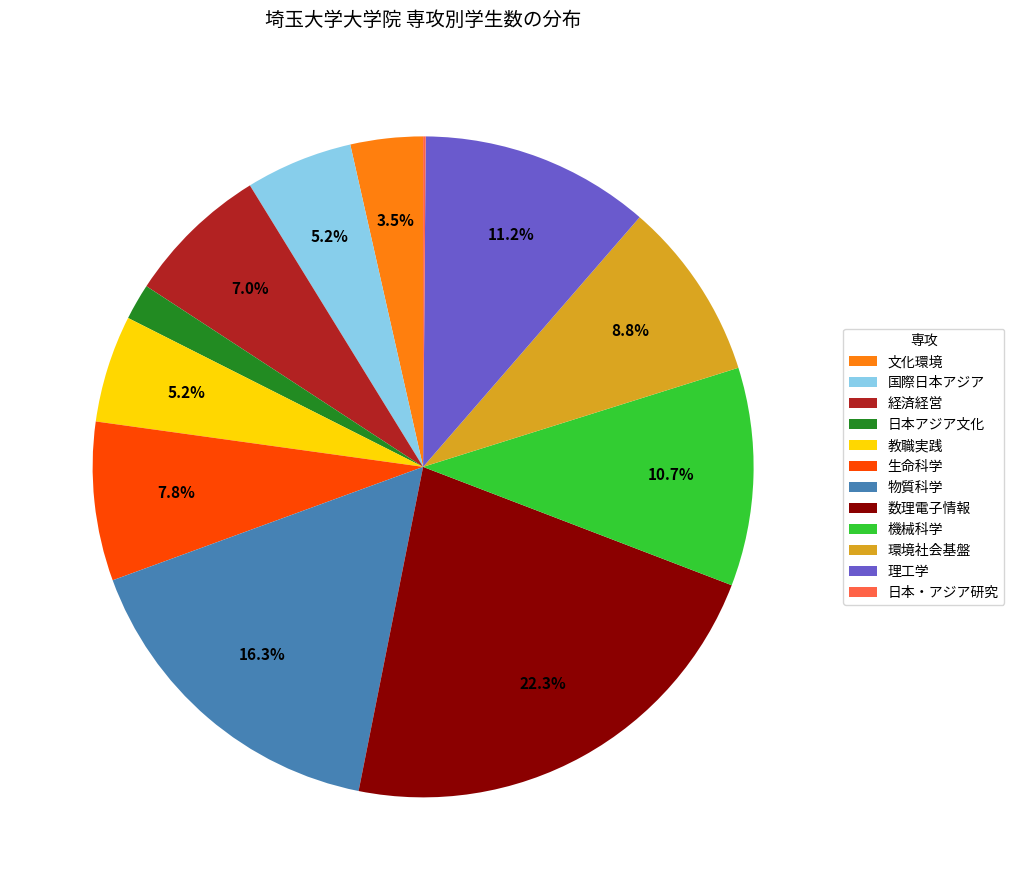

Is it true that 日本アジア文化 is 2% of the pie?

True